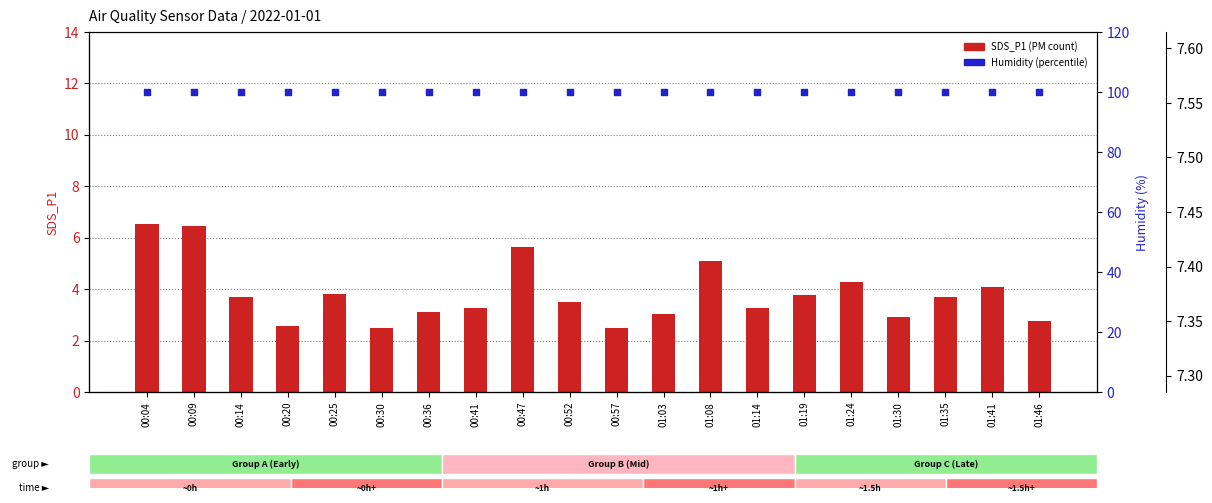

At how many categories does at least one series exceed 21?

20